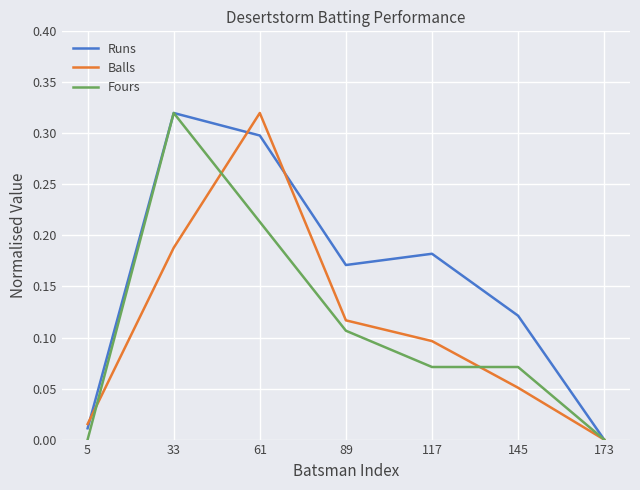

Which series has the largest total across all categories?

Runs